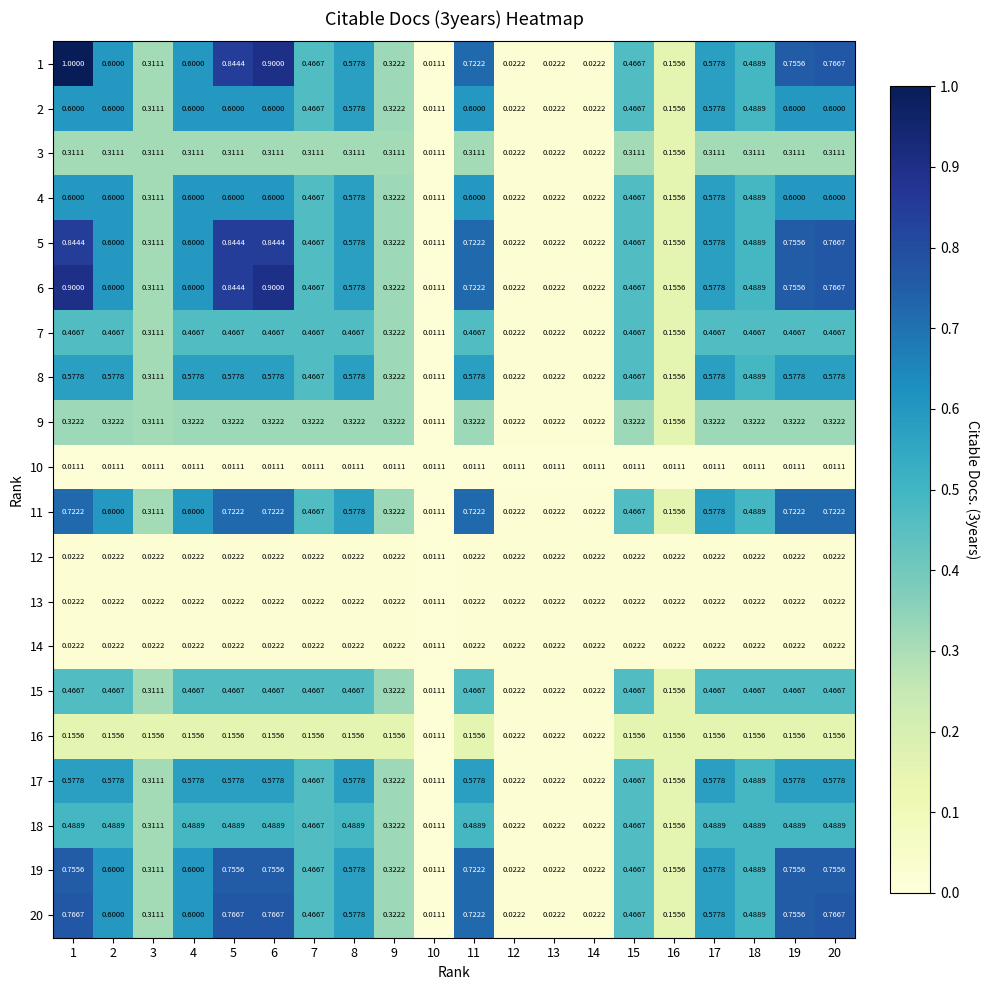

Is the value of 19 at 16 greater than the value of 11 at 3?

No